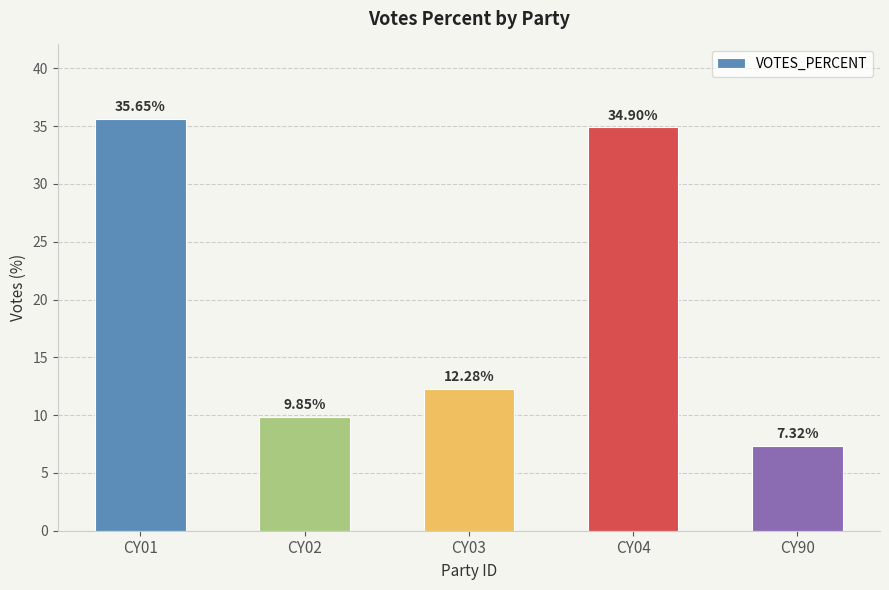

List the labels in order of value, smallest first.

CY90, CY02, CY03, CY04, CY01